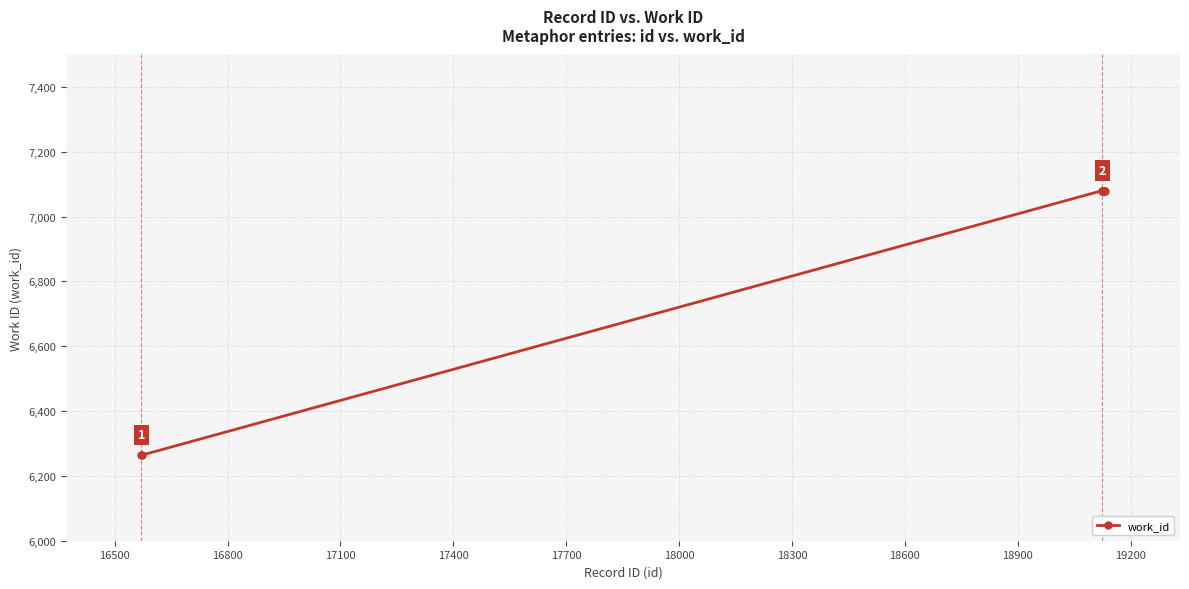

What is the sum of all values?

69168